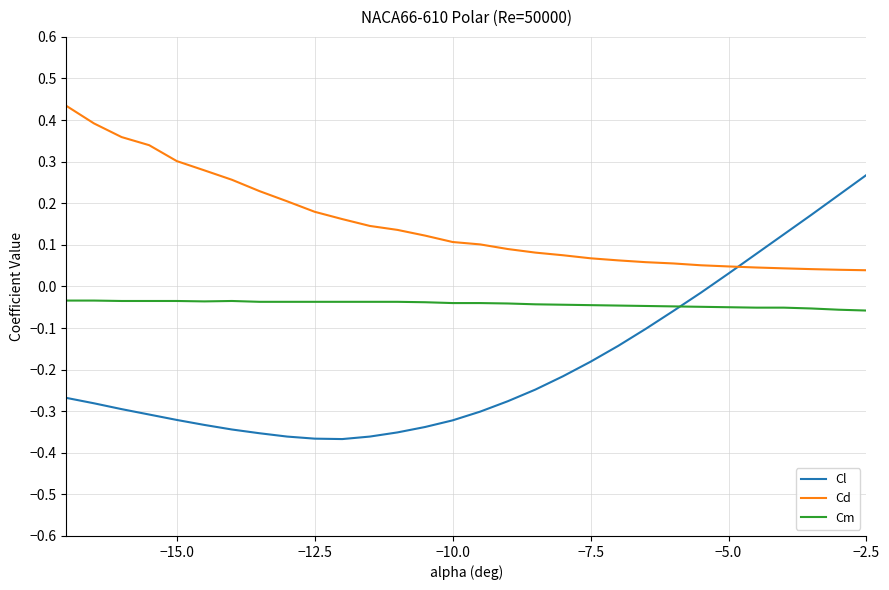

True or false: Cl and Cd intersect in this chart.

True